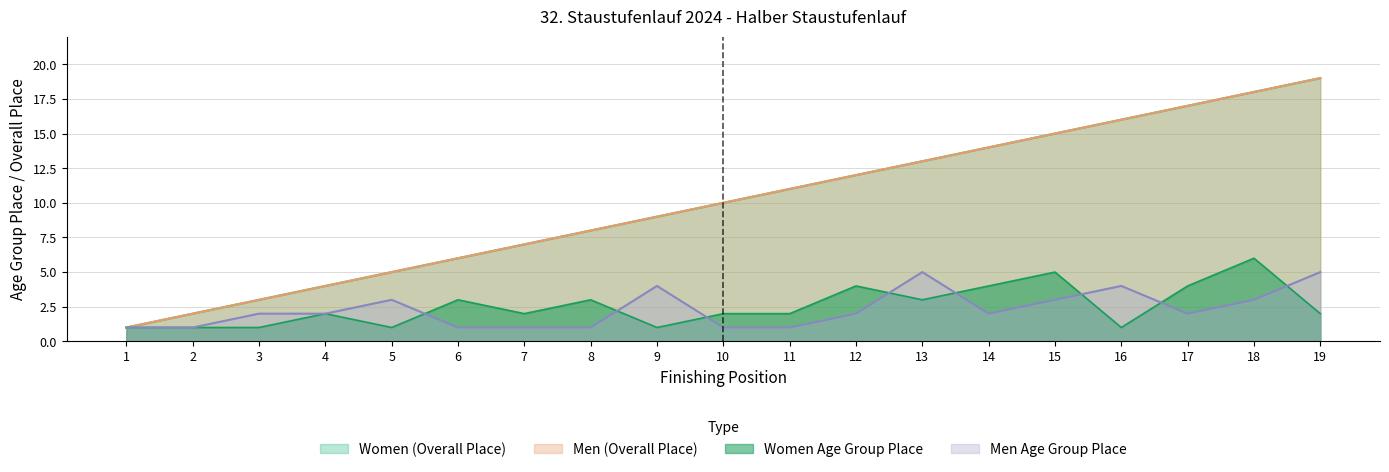

What is the approximate value of Women Age Group Place at 18?

6